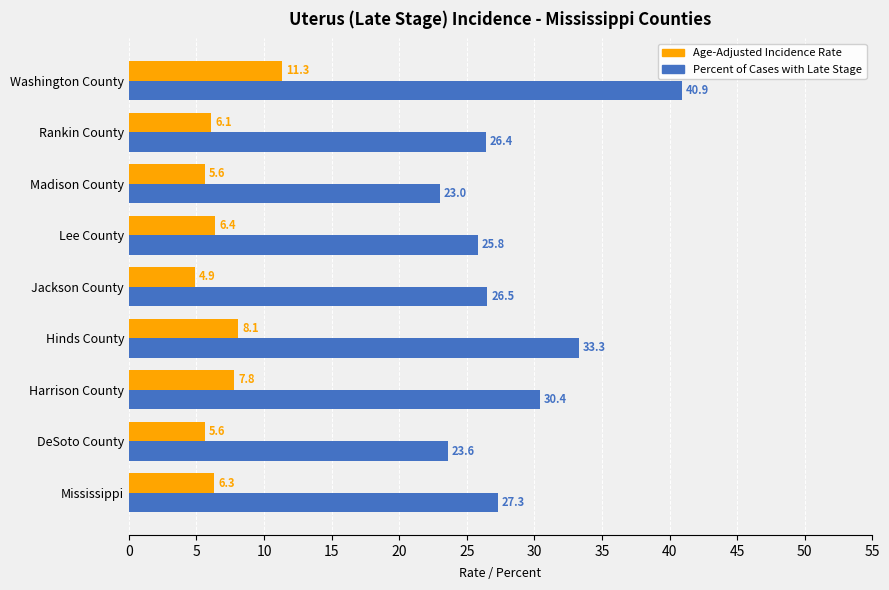

At which category is the sum across all series the highest?

Washington County